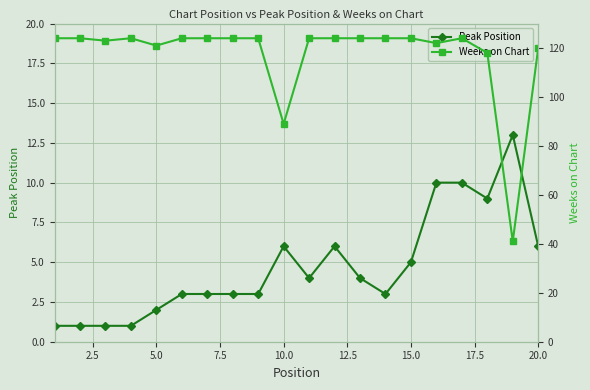

Which series has the largest range (max minus min)?

Weeks on Chart